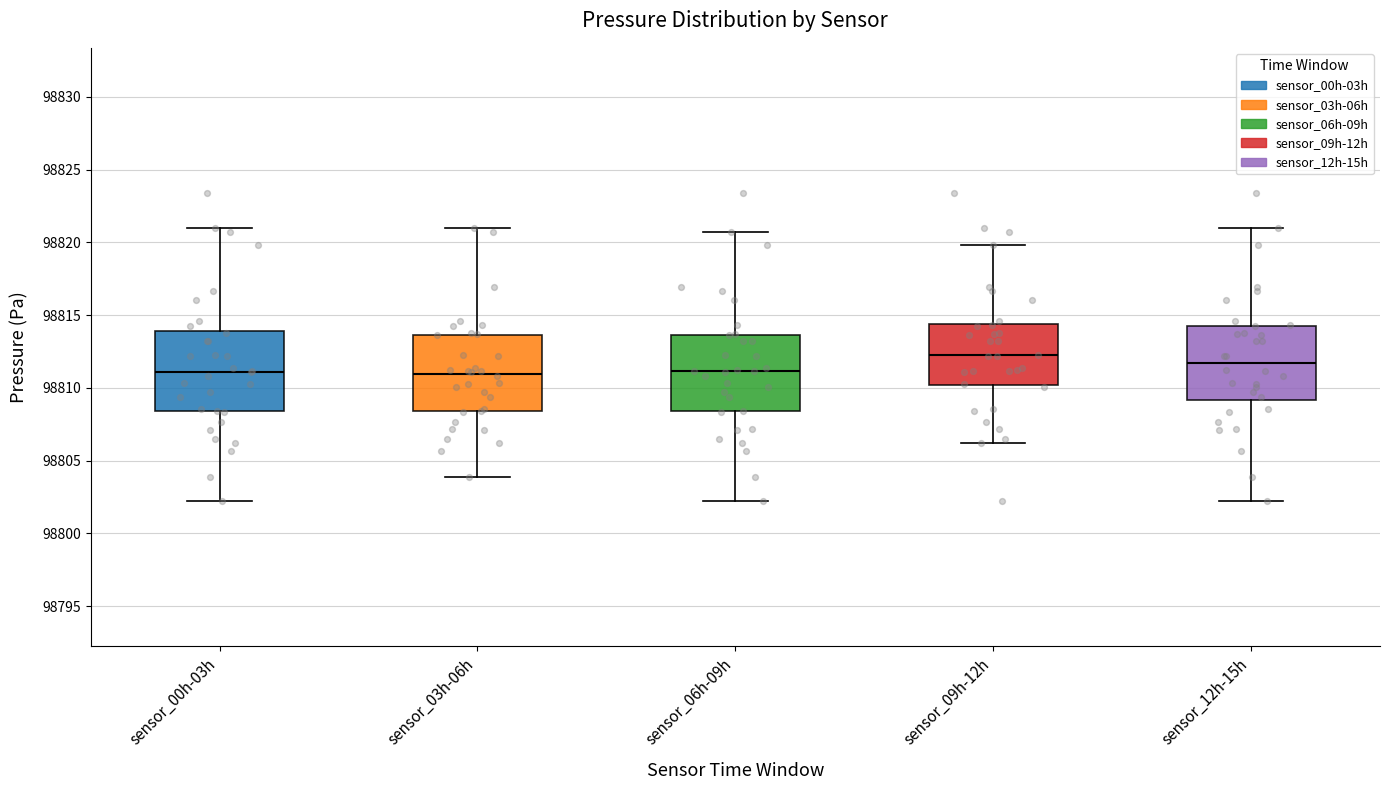

Reading left to right, transcribe this box plot: for each box, give where its median line is, the range the box spans, and where its two whiskers end, as read against the y-axis. The values are not printed on the chart, so give them approximately, as read against the axis.

sensor_00h-03h: median 98811.0, box 98808.5 to 98814.0, whiskers 98802.5 to 98821.0
sensor_03h-06h: median 98811.0, box 98808.5 to 98813.5, whiskers 98804.0 to 98821.0
sensor_06h-09h: median 98811.0, box 98808.5 to 98813.5, whiskers 98802.5 to 98820.5
sensor_09h-12h: median 98812.0, box 98810.0 to 98814.5, whiskers 98806.0 to 98820.0
sensor_12h-15h: median 98811.5, box 98809.0 to 98814.5, whiskers 98802.5 to 98821.0